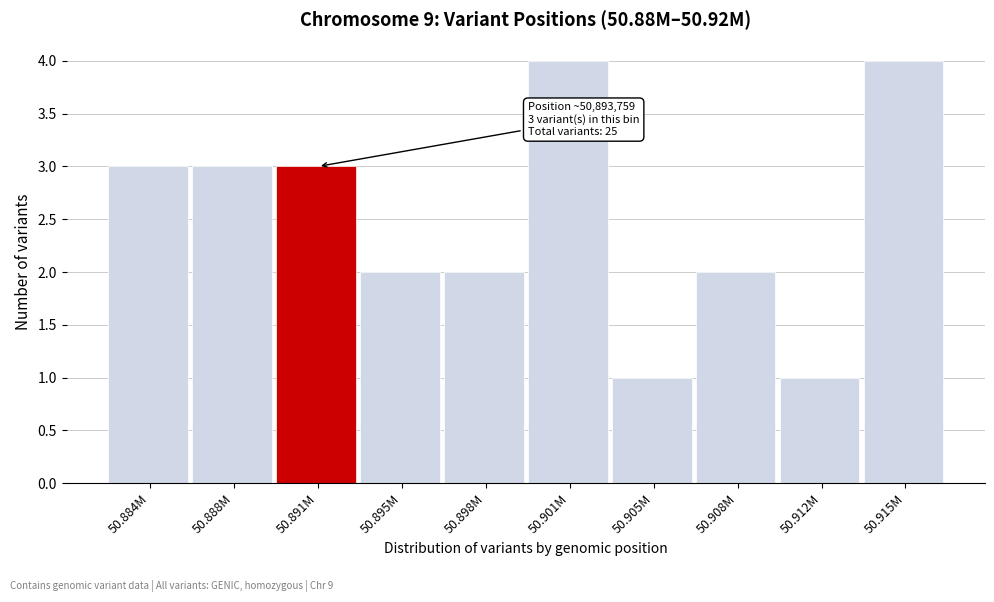

Reading right to left, extract all data points from this chart.

4	1	2	1	4	2	2	3	3	3